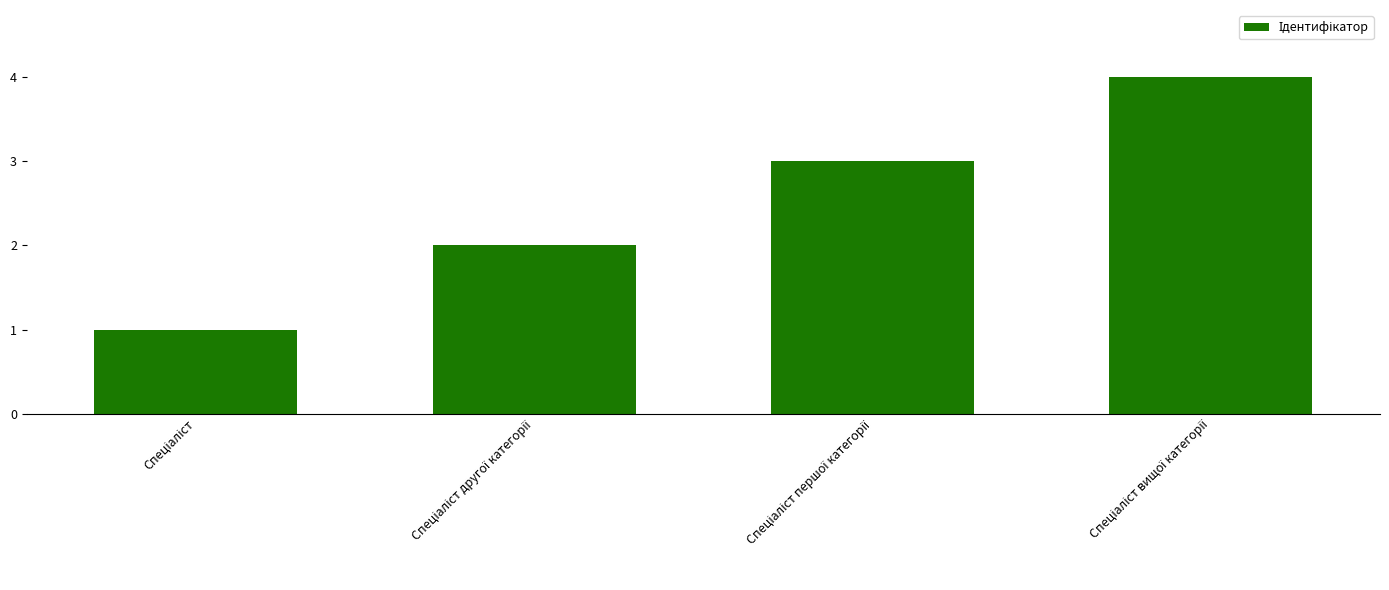

What is the sum of all values?

10